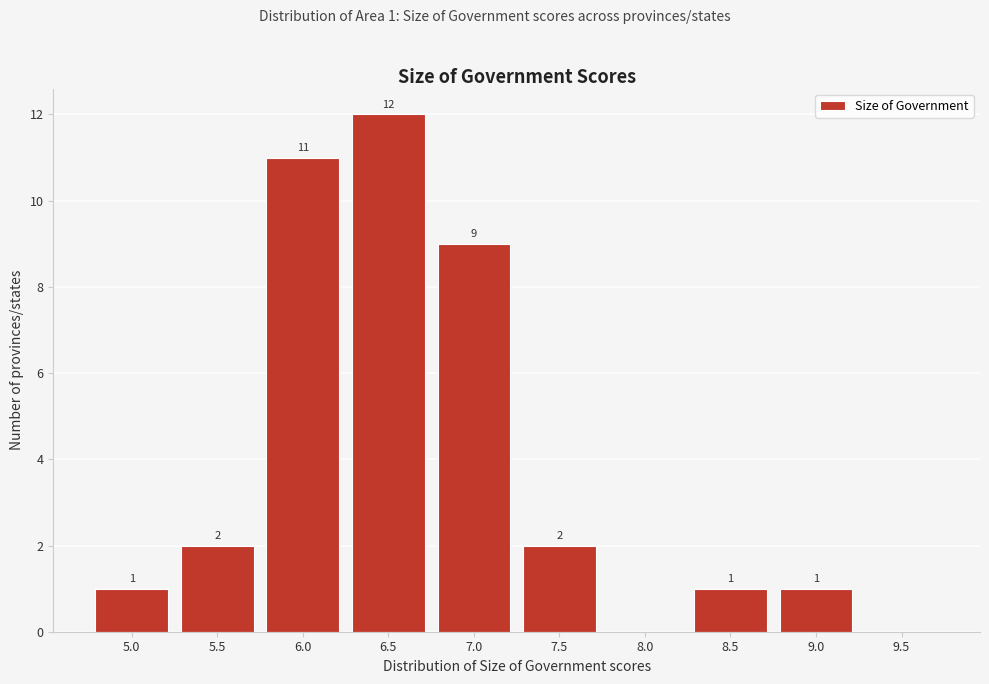

Reading left to right, transcribe all the data shown in this chart.

5.0=1	5.5=2	6.0=11	6.5=12	7.0=9	7.5=2	8.0=0	8.5=1	9.0=1	9.5=0